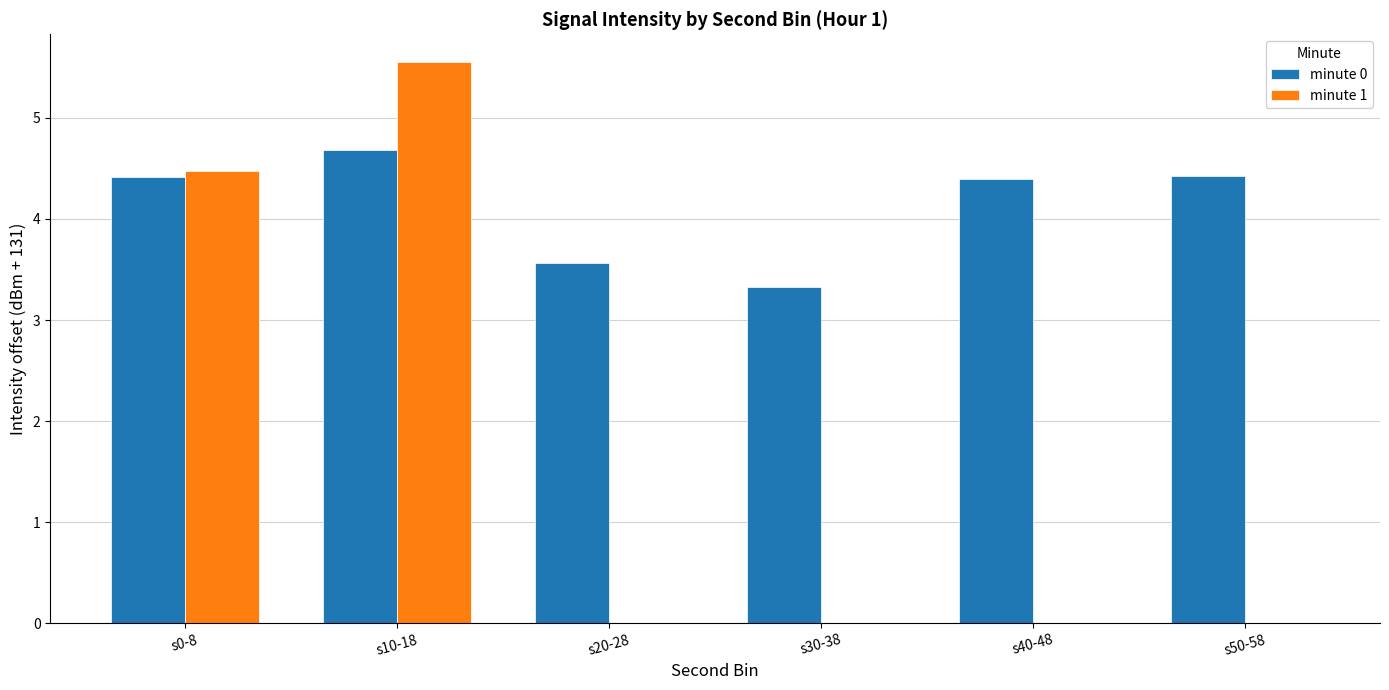

Which label corresponds to the largest value in the chart?

s10-18